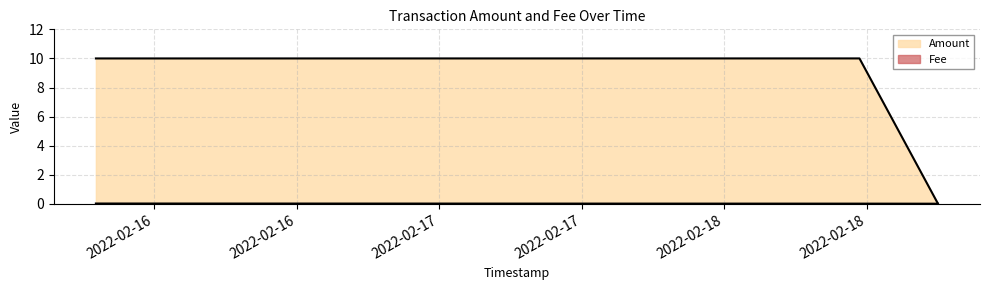

Read the Amount value at 2022-02-15 19:06:35.

10.0